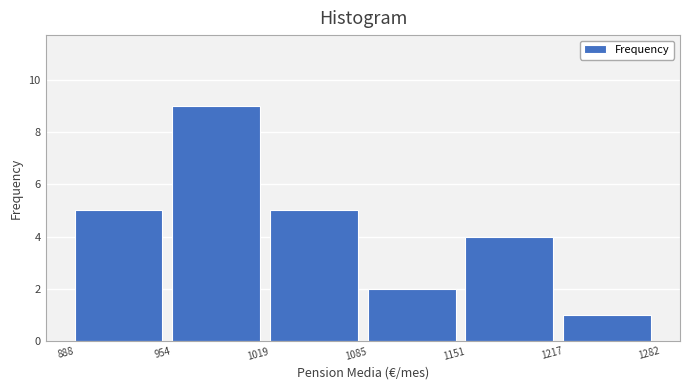

Reading left to right, transcribe this chart: for each bar, give the range it covers on the x-axis and its height. The values are not printed on the chart, so give them approximately, as read against the axis.

888 to 954: 5
954 to 1019: 9
1019 to 1085: 5
1085 to 1151: 2
1151 to 1217: 4
1217 to 1282: 1